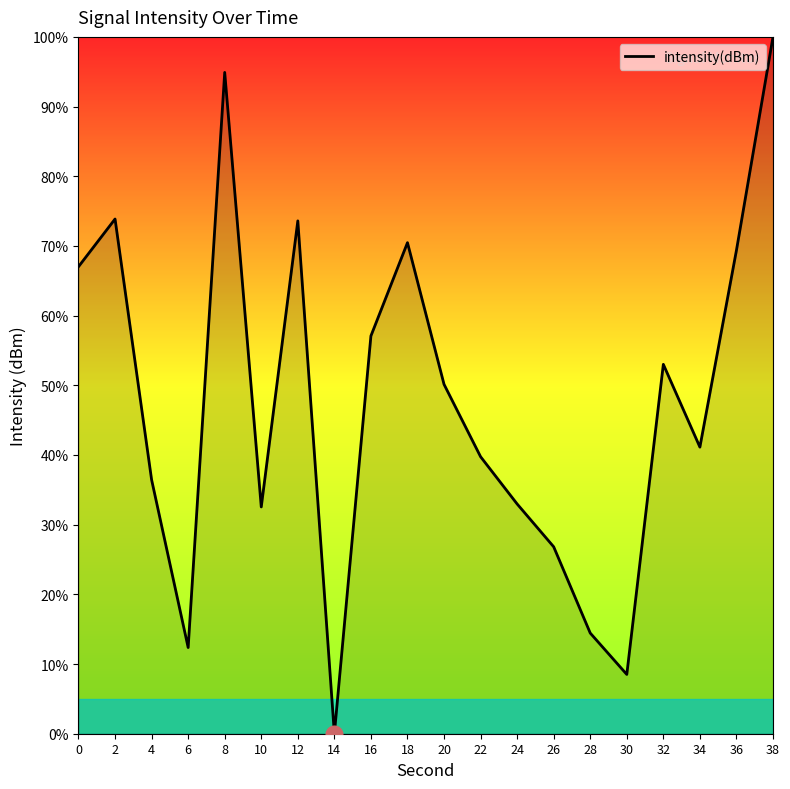

What is the change in value from 10 to 22?

+7.2